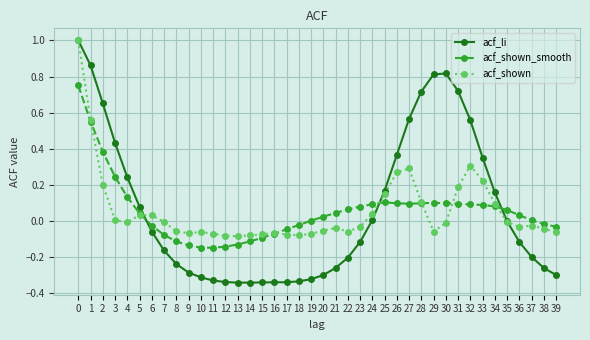

Is the value of acf_li at 26 greater than the value of acf_shown_smooth at 29?

Yes